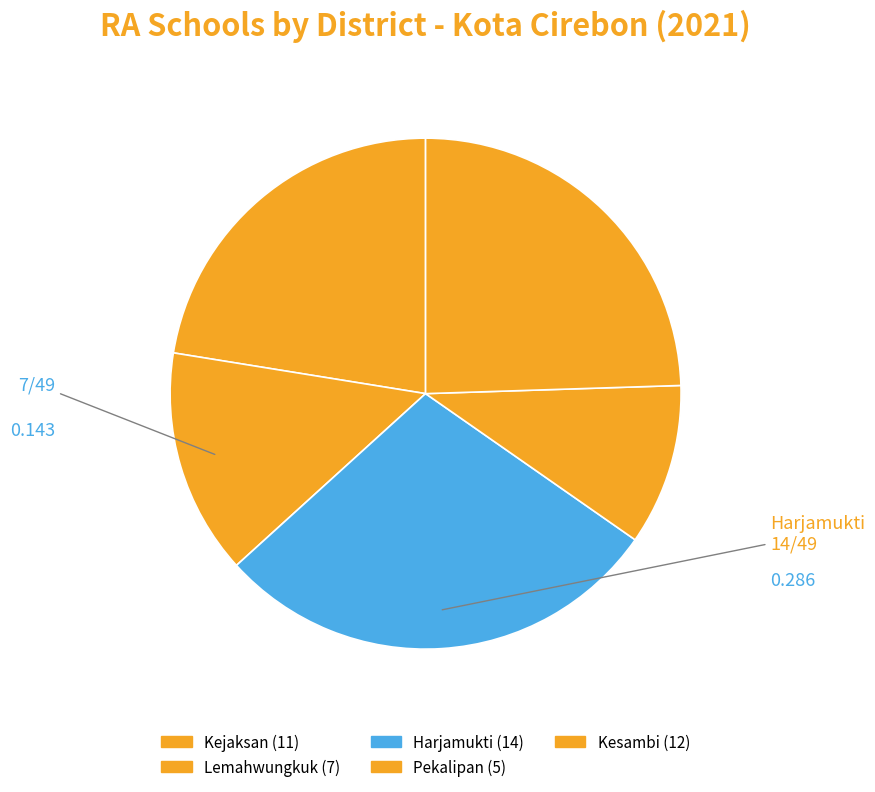

To the nearest percent, what is the difference between the Harjamukti and Pekalipan slice percentages?

18%